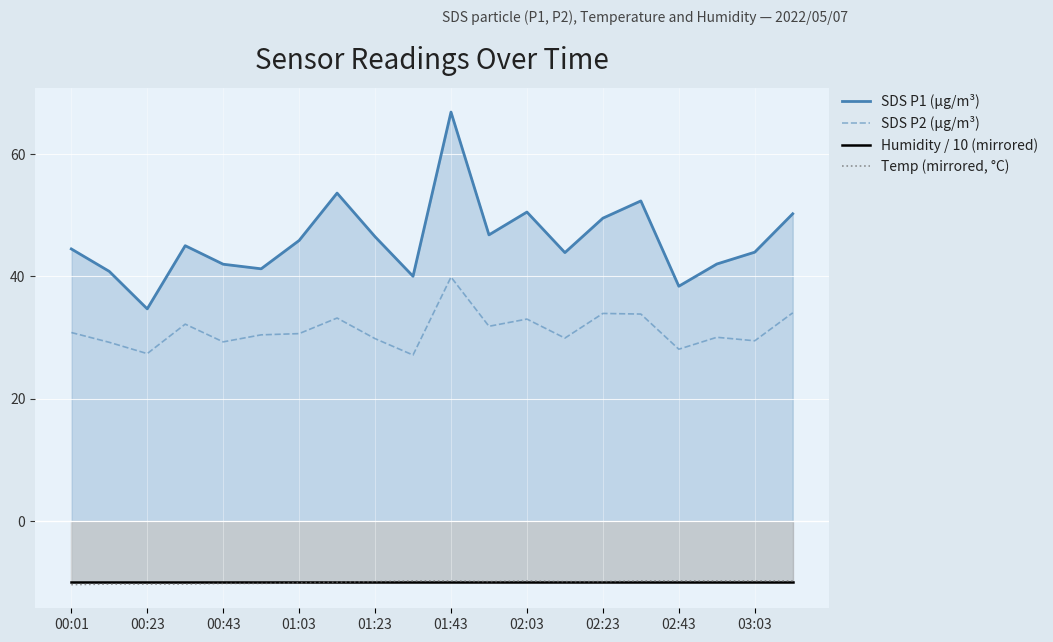

True or false: SDS P1 (µg/m³) has more than 2 points higher than both neighbors.

True